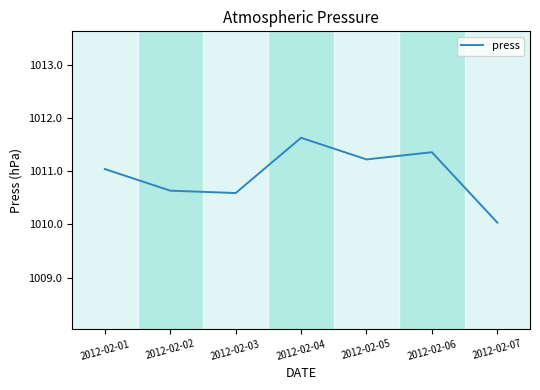

True or false: the data shows 1011.6 at 2012-02-04.

True